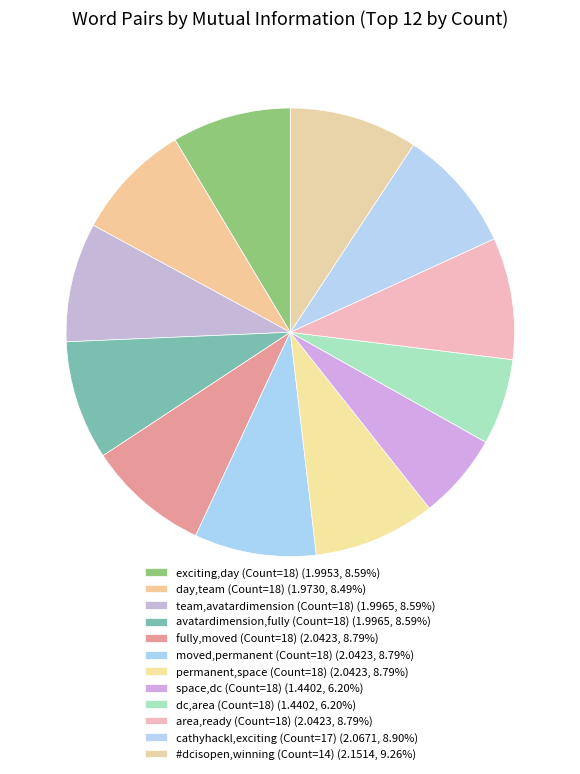

How many segments does this pie chart have?

12